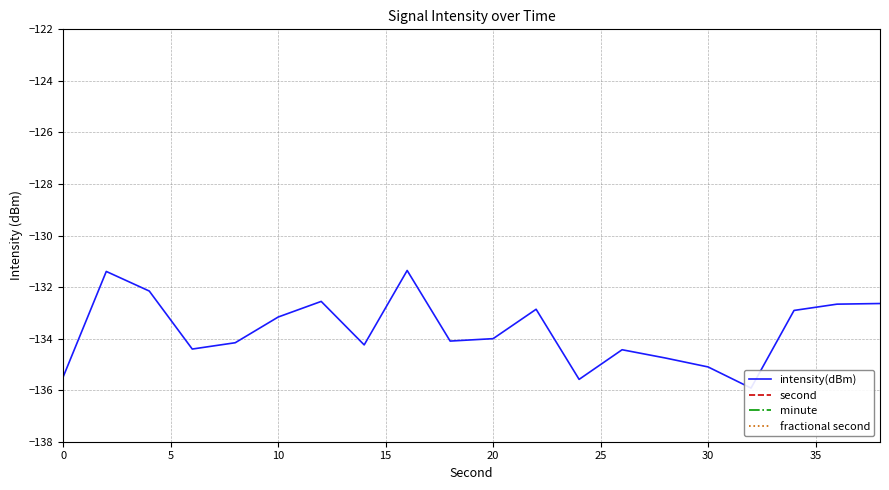

Reading left to right, transcribe all the data shown in this chart.

intensity(dBm): -135.5	-131.4	-132.2	-134.4	-134.2	-133.2	-132.6	-134.2	-131.4	-134.1	-134.0	-132.9	-135.6	-134.4	-134.7	-135.1	-135.9	-132.9	-132.7	-132.6
second: 0.0	2.0	4.0	6.0	8.0	10.0	12.0	14.0	16.0	18.0	20.0	22.0	24.0	26.0	28.0	30.0	32.0	34.0	36.0	38.0
minute: 0.0	0.0	0.0	0.0	0.0	0.0	0.0	0.0	0.0	0.0	0.0	0.0	0.0	0.0	0.0	0.0	0.0	0.0	0.0	0.0
fractional second: 0.0	0.0	0.0	0.0	0.0	0.0	0.0	0.0	0.0	0.0	0.0	0.0	0.0	0.0	0.0	0.0	0.0	0.0	0.0	0.0